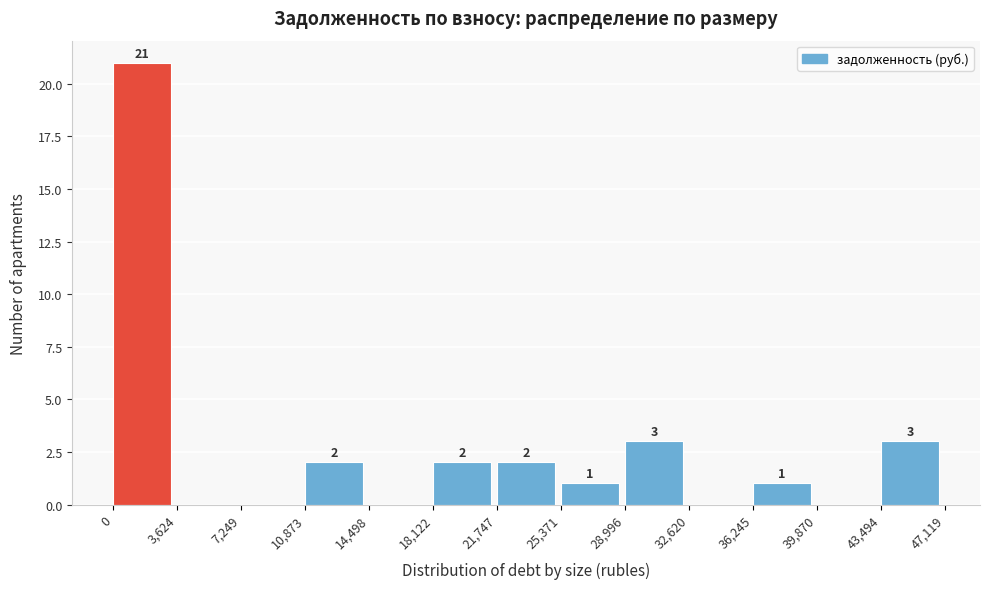

Which range on the x-axis has the tallest bar?

0 to 3,624